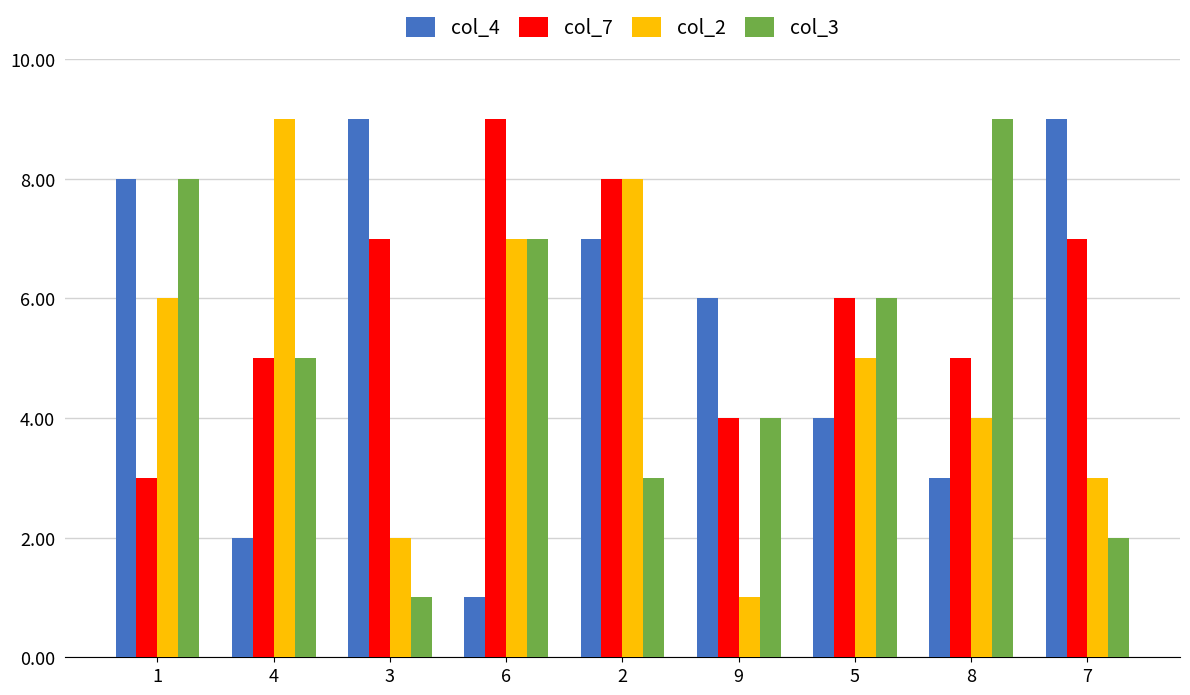

The value of col_2 at 2 is 2. True or false?

False